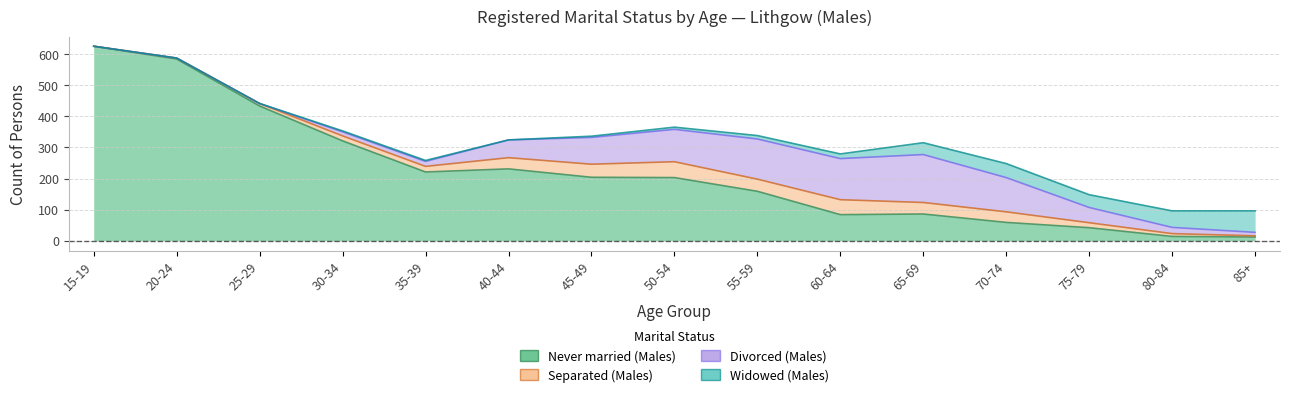

What is the label of the 12th point from the left?

70-74